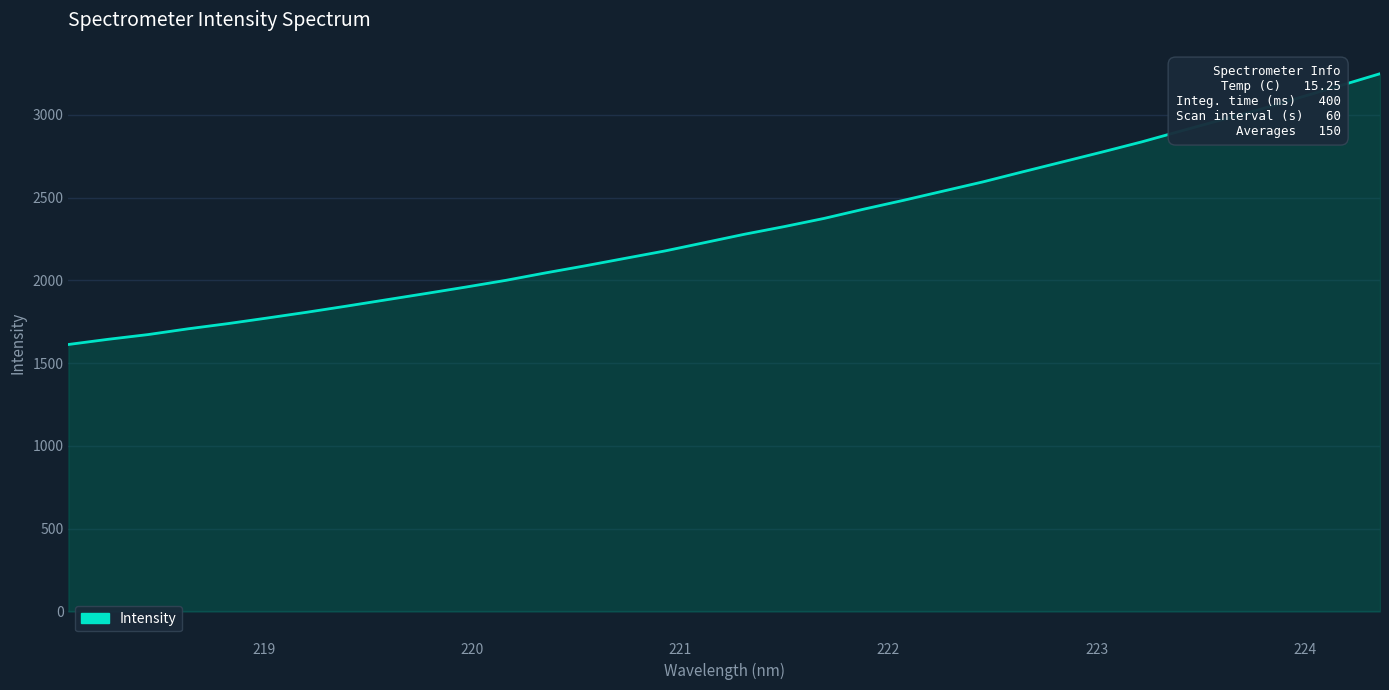

What is the minimum value shown in the chart?

1612.9